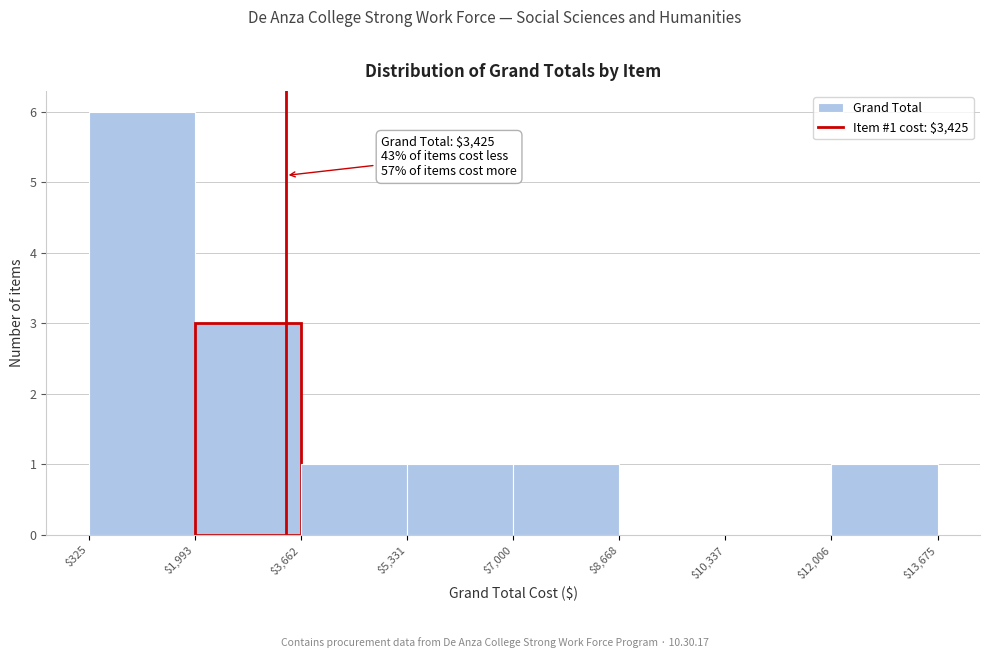

Which range on the x-axis has the tallest bar?

$325 to $1,993